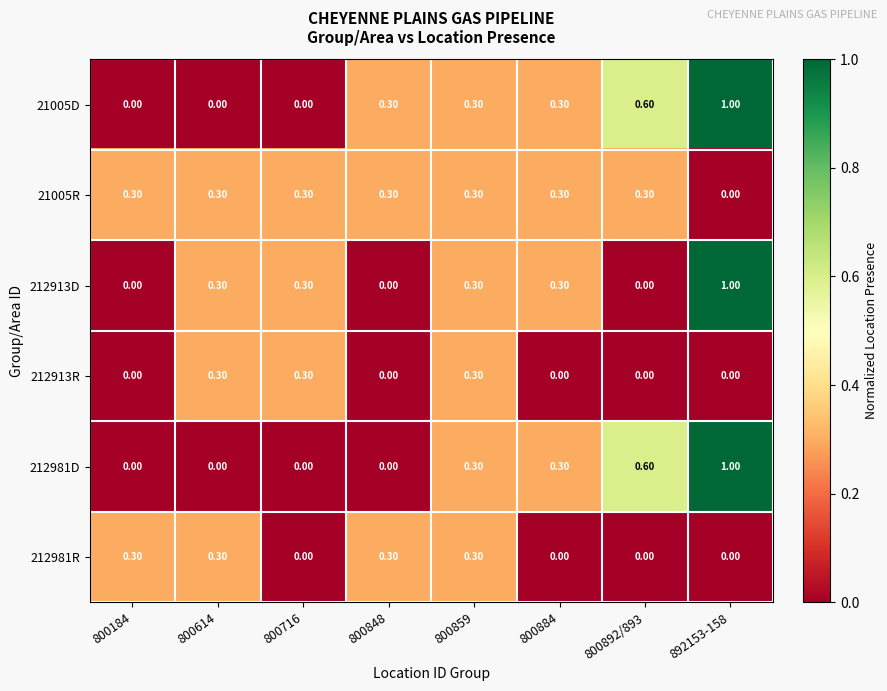

What is the sum of all 212913D values?

2.2